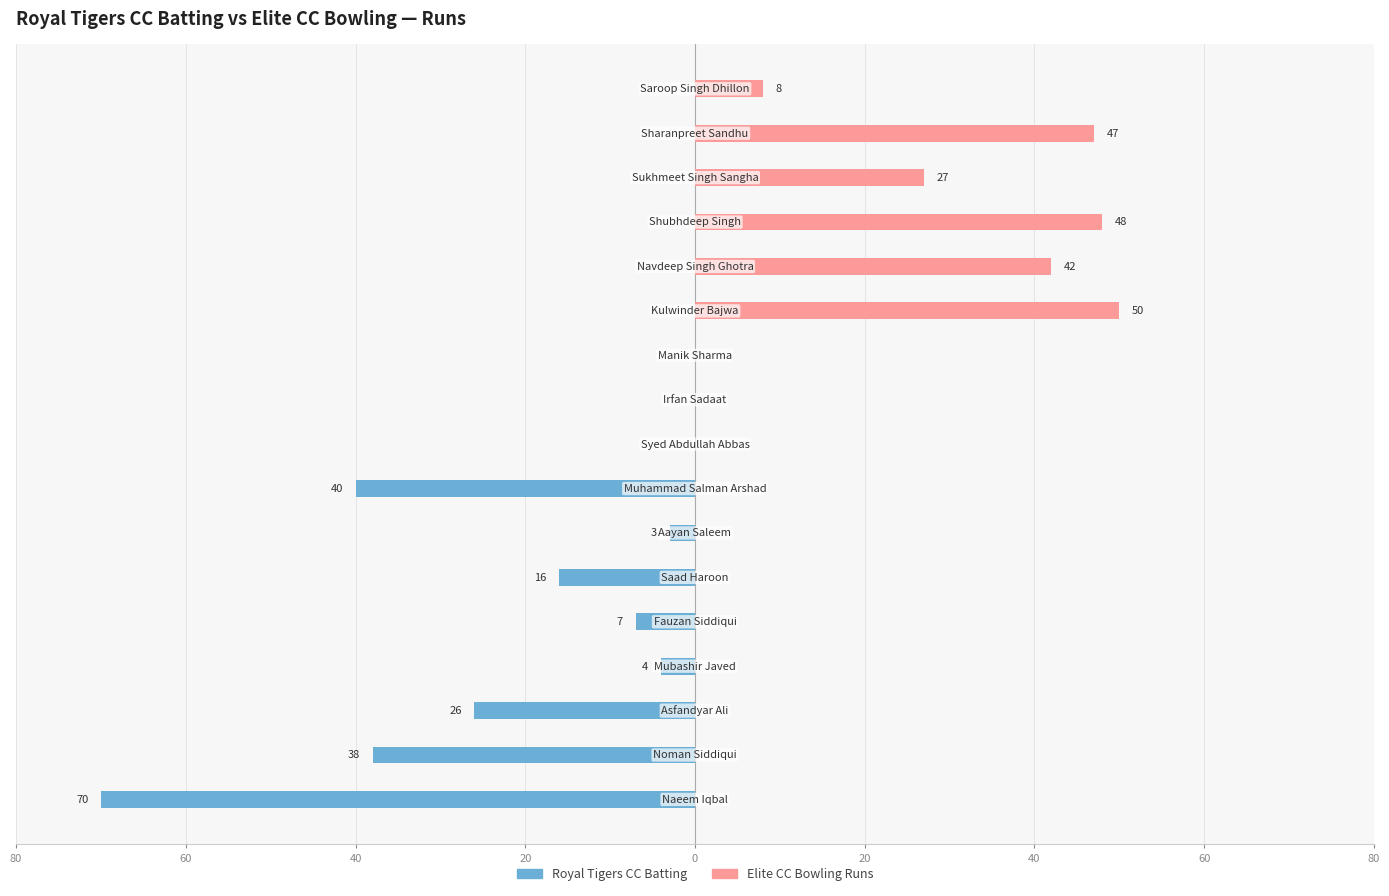

What is the difference between the second highest and minimum values in the Elite CC Bowling Runs series?

48